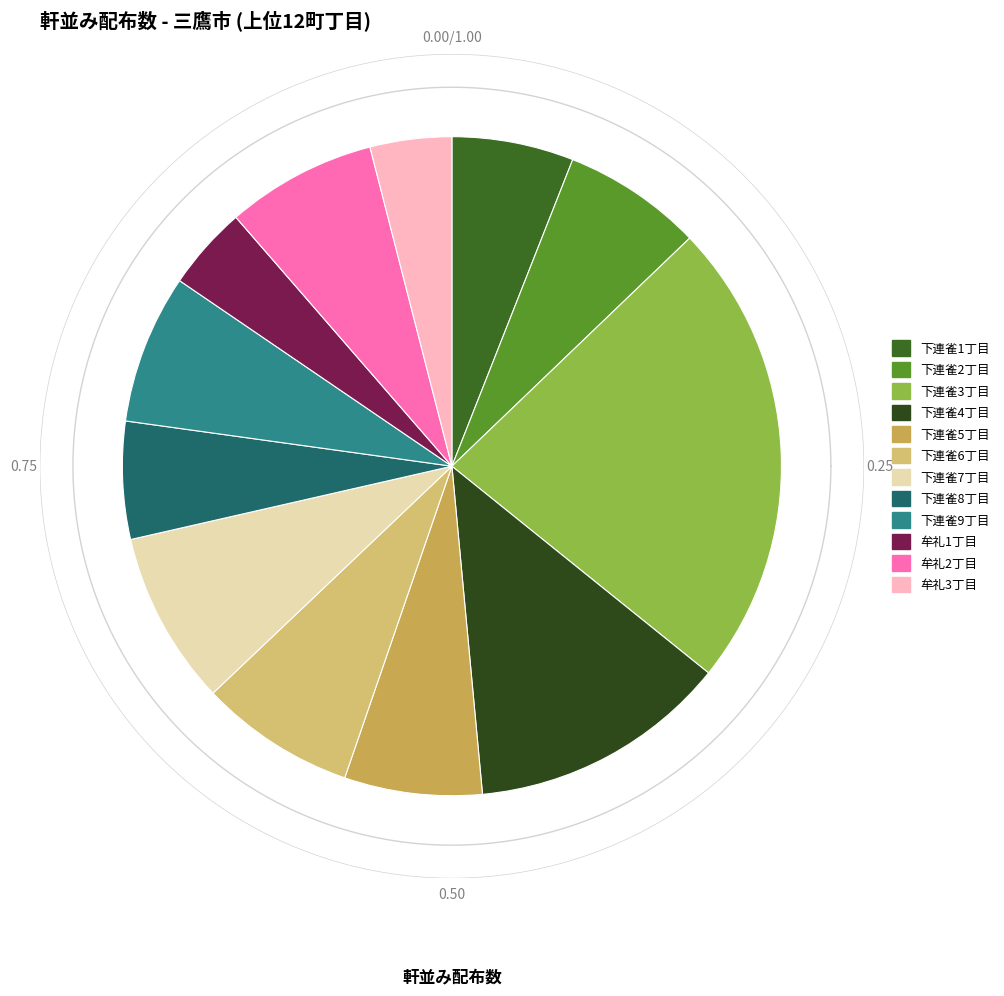

To the nearest percent, what portion does 下連雀5丁目 represent?

7%